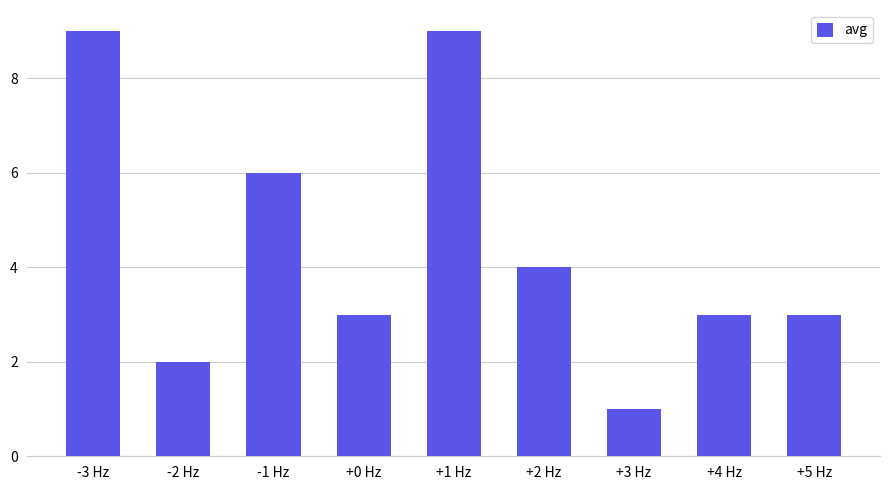

What position from the left is +0 Hz?

4